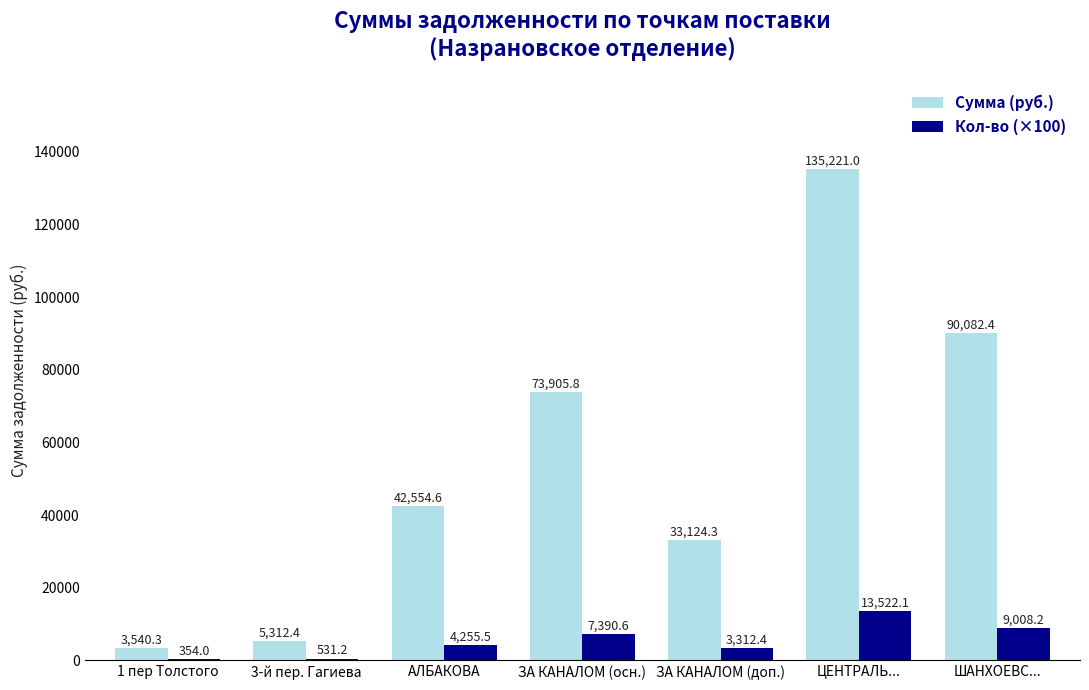

At which label is Кол-во (×100) closest to 6938?

ЗА КАНАЛОМ (осн.)